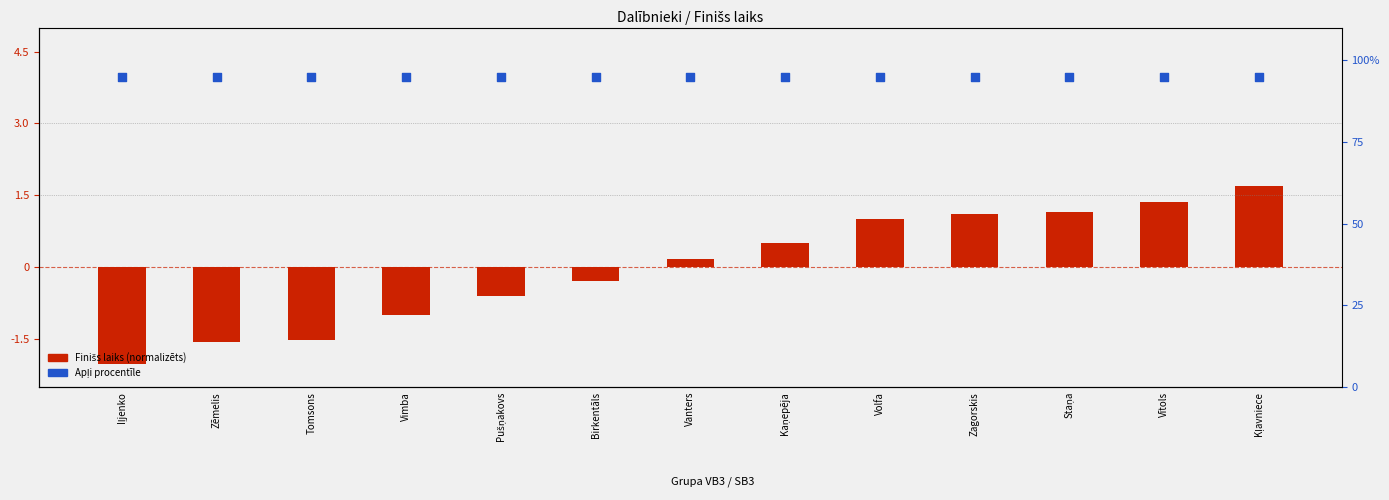

Is the value of Finišs laiks (normalizēts) at Vimba greater than the value of Apļi (procentīle) at Pušņakovs?

No